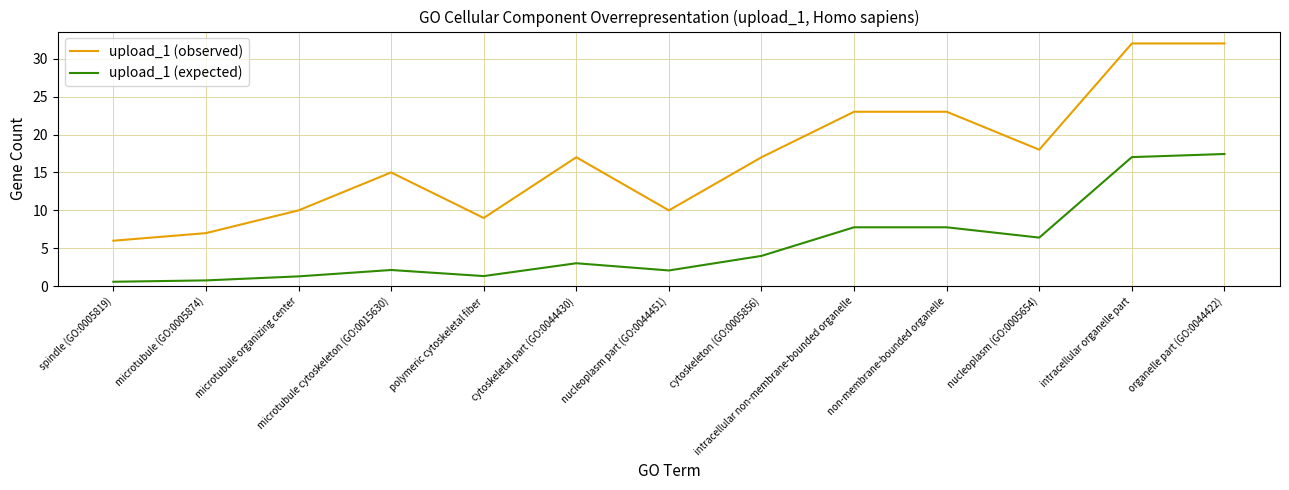

At how many categories does at least one series exceed 31?

2